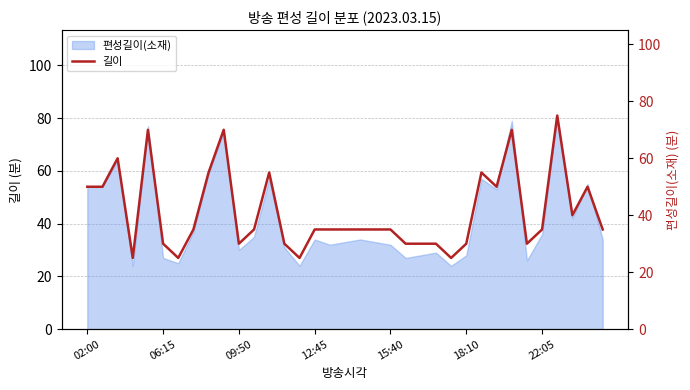

How many interior local valleys (lower than both neighbors) does the data have?

8